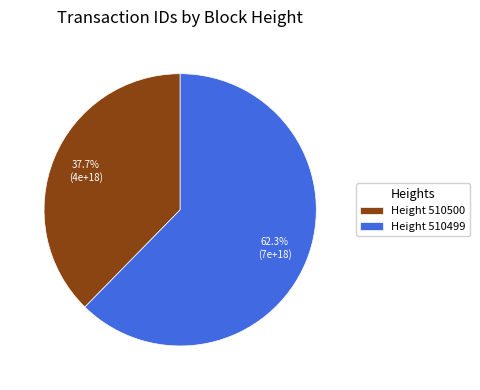

Which category has the biggest portion of the pie?

Height 510499